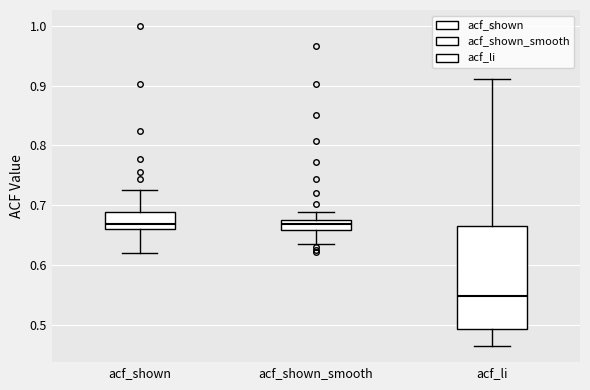

Where is the lower edge of the box for acf_shown_smooth on the y-axis? The values are not printed on the chart, so give them approximately, as read against the axis.

0.66